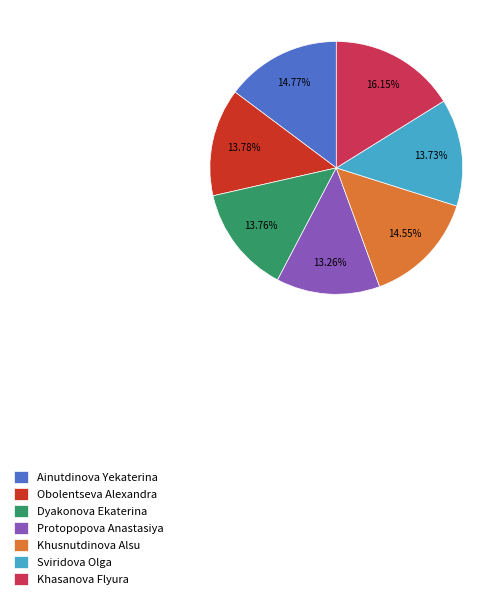

Do Sviridova Olga and Khasanova Flyura together represent more than half of the pie?

No